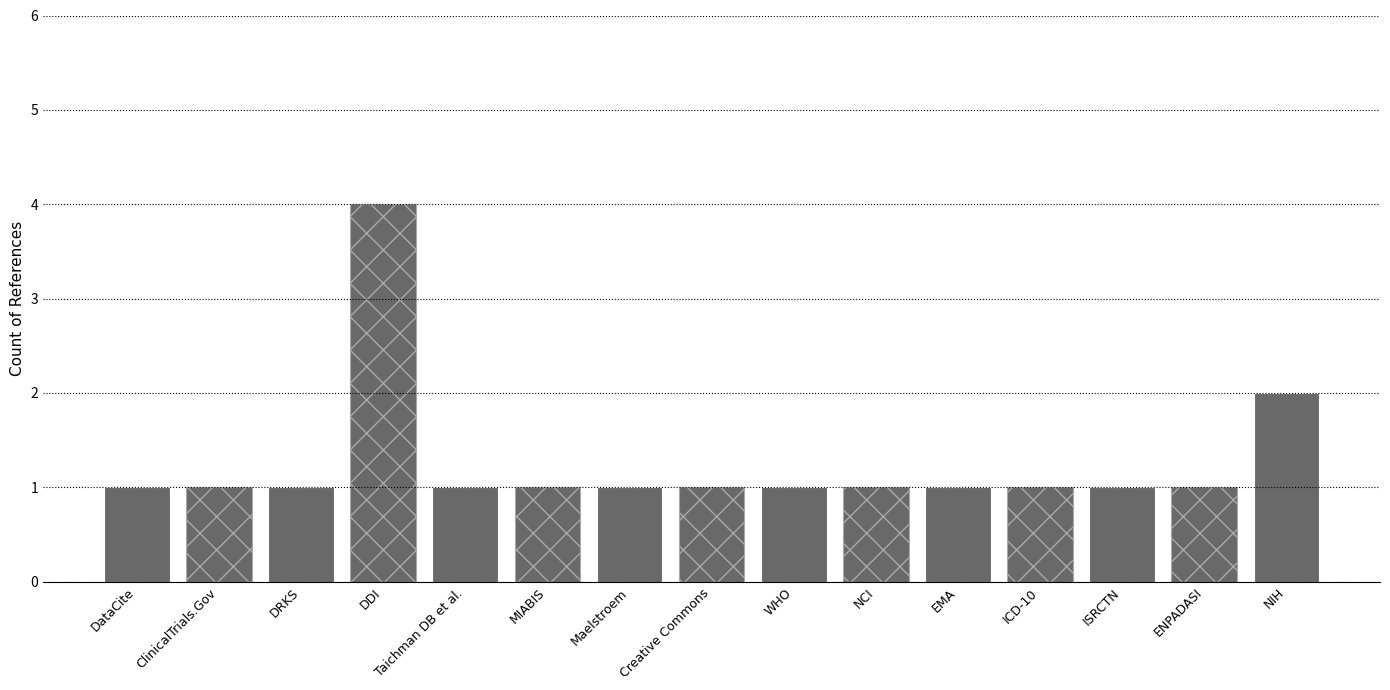

Which category has the highest value across all series?

DDI